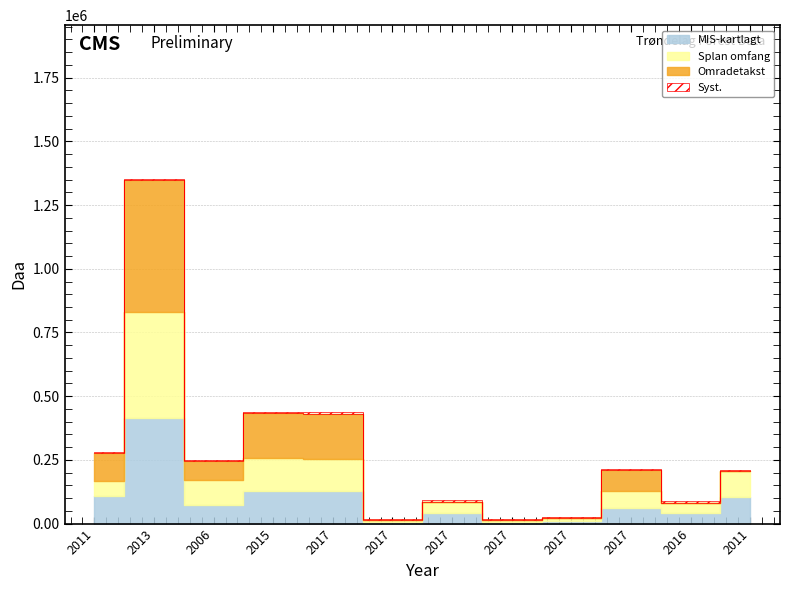

At how many categories does at least one series exceed 155716?

3